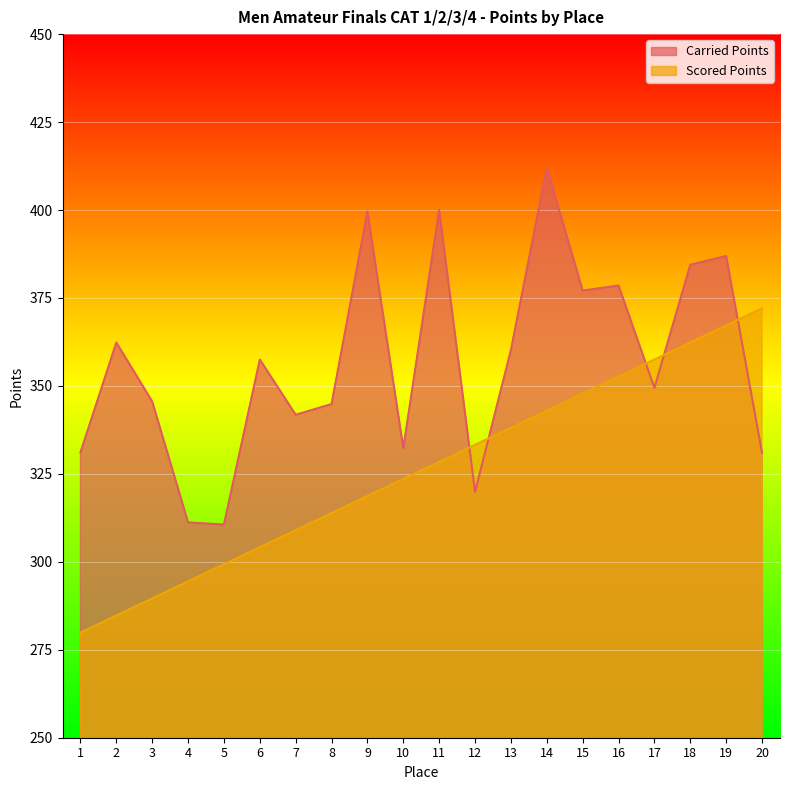

What is the lowest value of the Scored Points series?

279.9